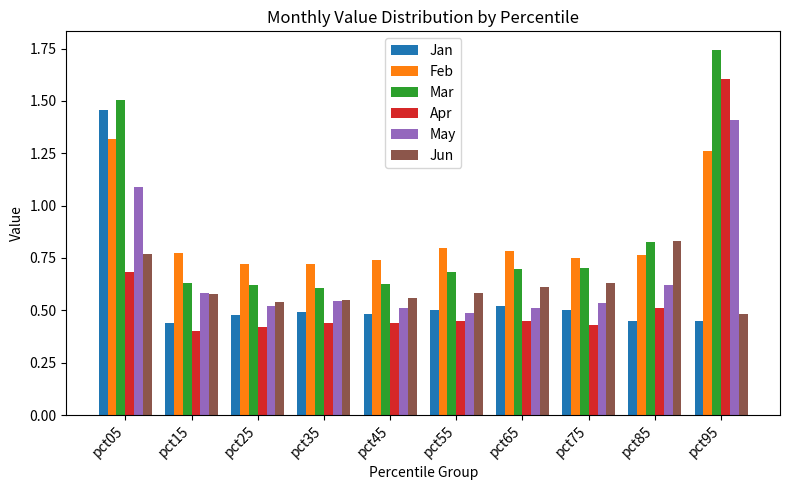

How many groups of bars are there?

10